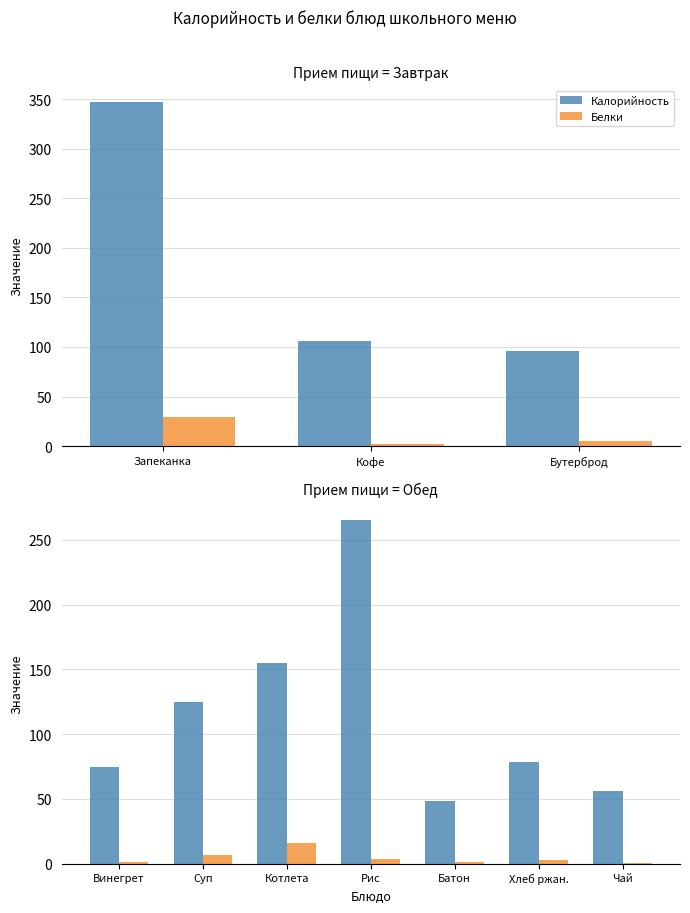

True or false: Белки has a value of 1.4 at Батон.

True